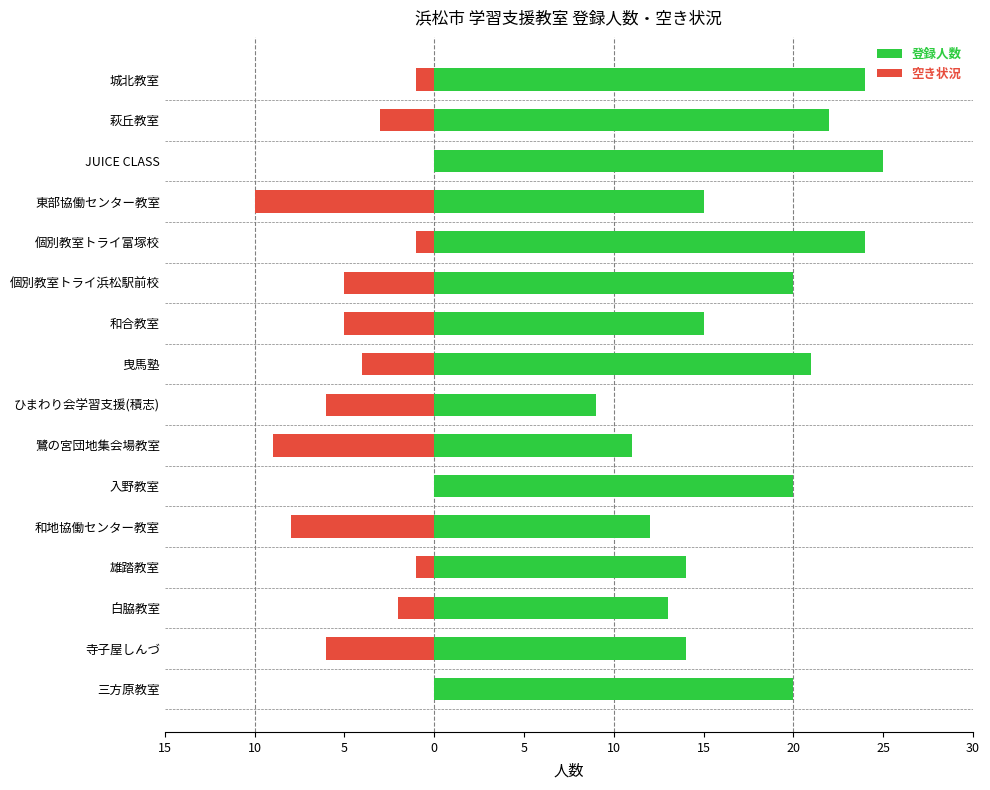

Is it true that 空き状況 equals -6 at 三方原教室?

False